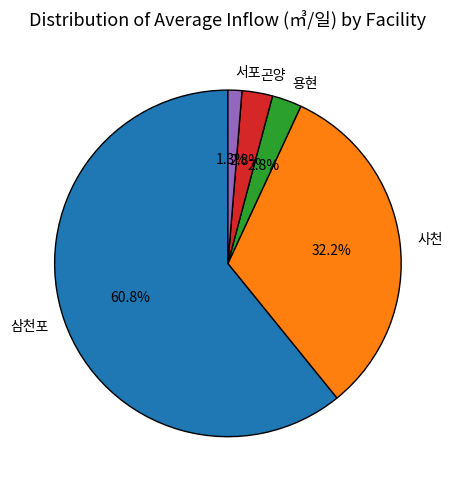

The 사천 slice represents 32% of the pie. True or false?

True